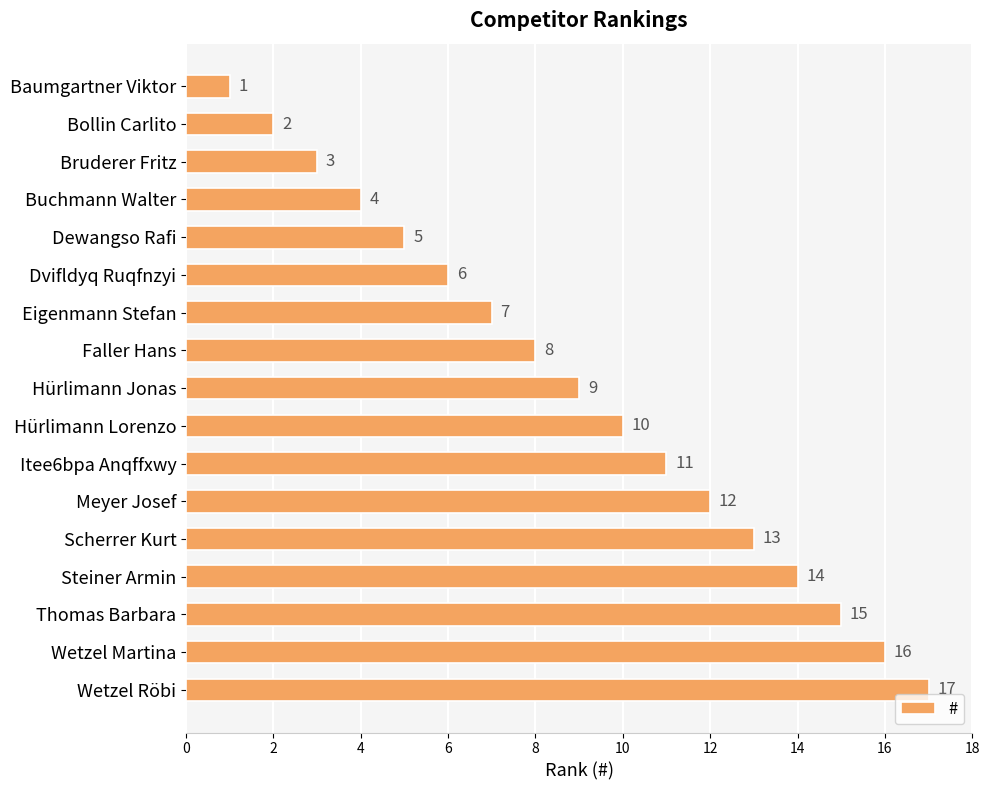

At which category does the chart reach its peak across all series?

Wetzel Röbi